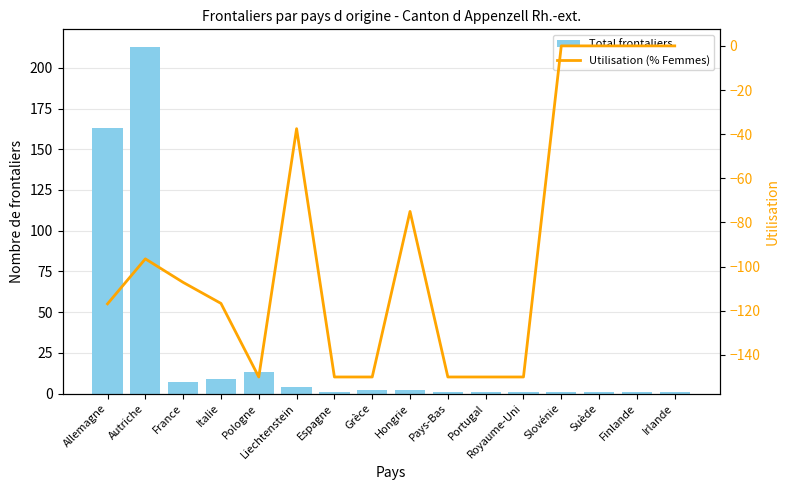

What is the difference between the maximum and minimum values in the Total frontaliers series?

212.0